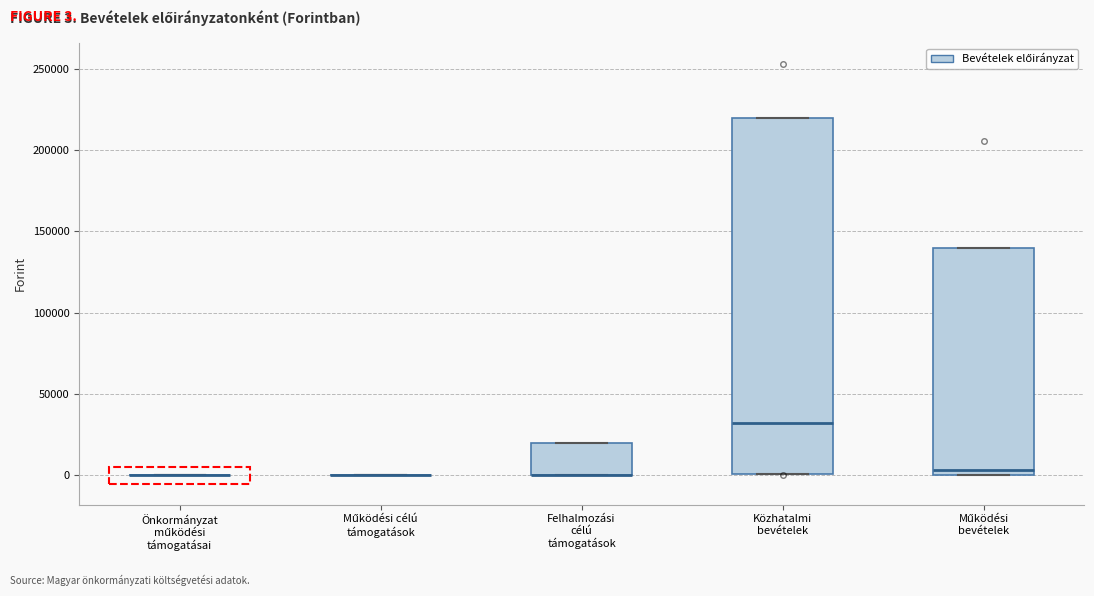

Reading left to right, transcribe this box plot: for each box, give where its median line is, the range the box spans, and where its two whiskers end, as read against the y-axis. The values are not printed on the chart, so give them approximately, as read against the axis.

Önkormányzat működési támogatásai: box collapsed to a line at 0, whiskers 0 to 0
Működési célú támogatások: box collapsed to a line at 0, whiskers 0 to 0
Felhalmozási célú támogatások: median 0 (drawn on the box's lower edge), box 0 to 20000, whiskers 0 to 20000
Közhatalmi bevételek: median 30000, box 0 to 220000, whiskers 0 to 220000
Működési bevételek: median 5000, box 0 to 140000, whiskers 0 to 140000